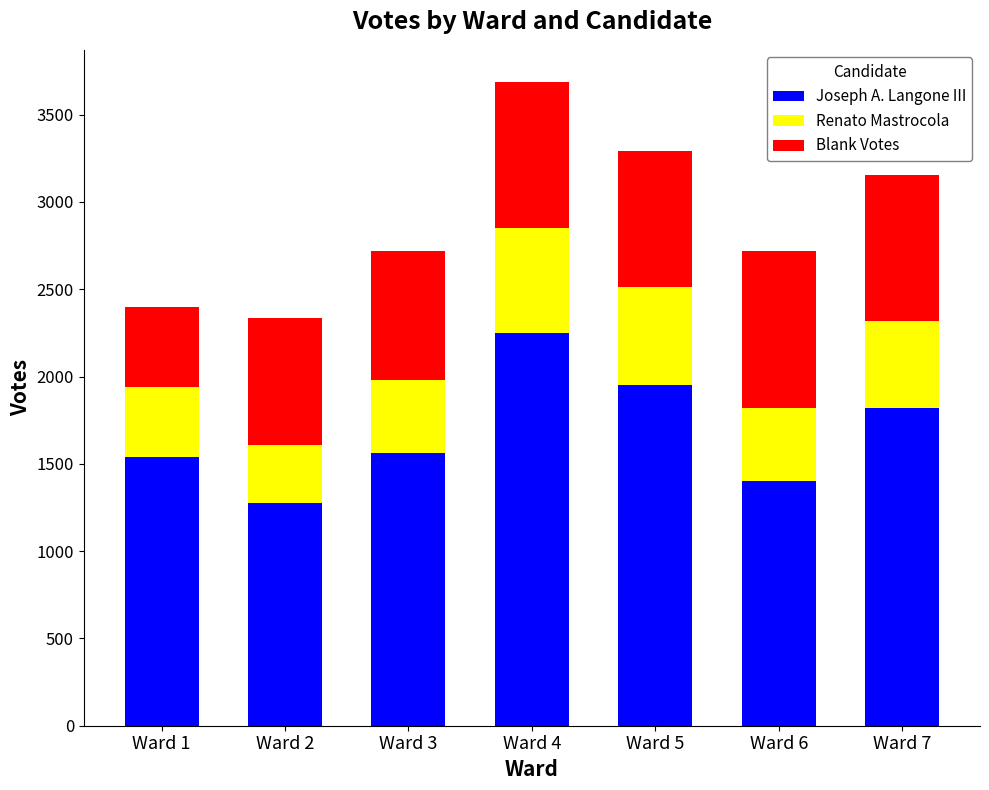

What is the total value across all series at Ward 4?

3687